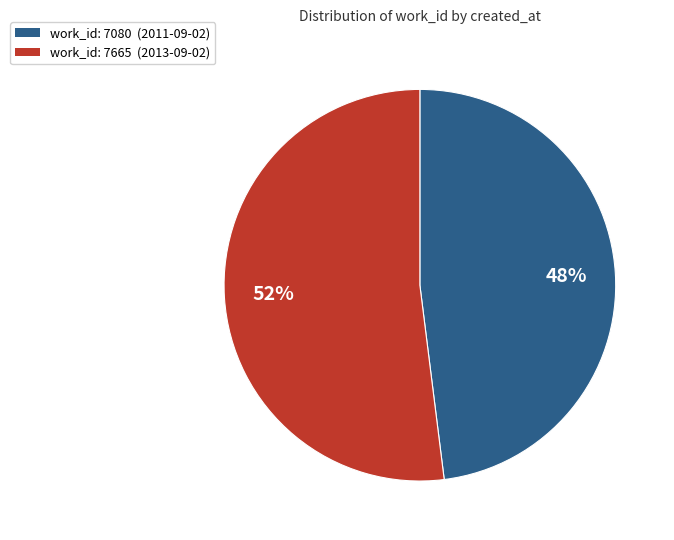

Does any single category account for the majority?

Yes